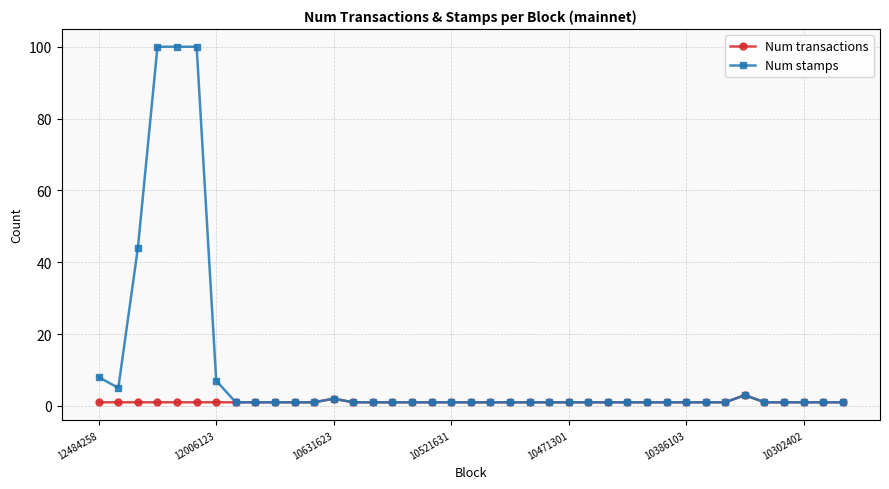

Is this an area chart (filled region under the line)?

No